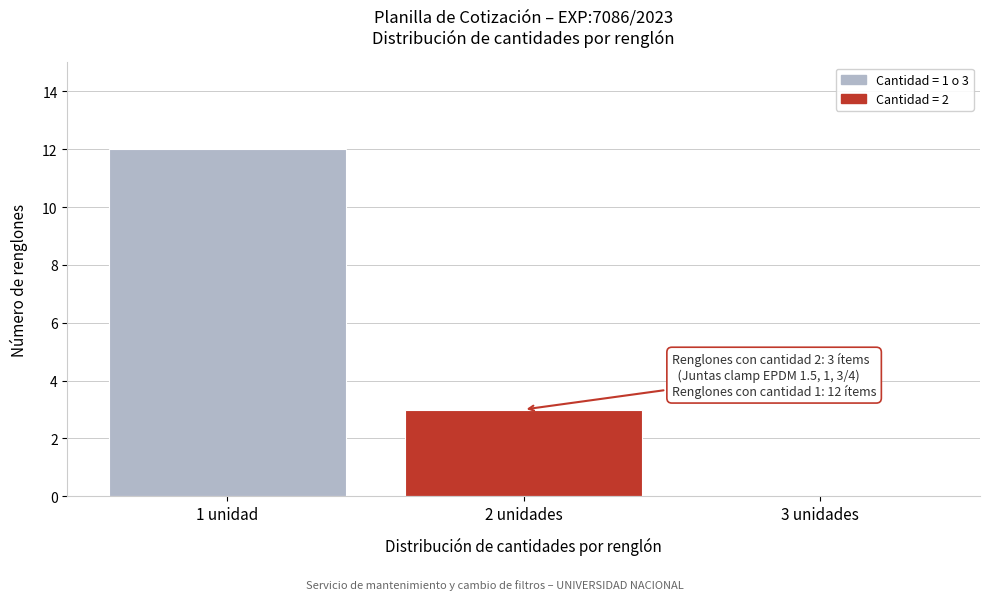

Reading left to right, what are all the values shown in this chart?

1 unidad=12	2 unidades=3	3 unidades=0